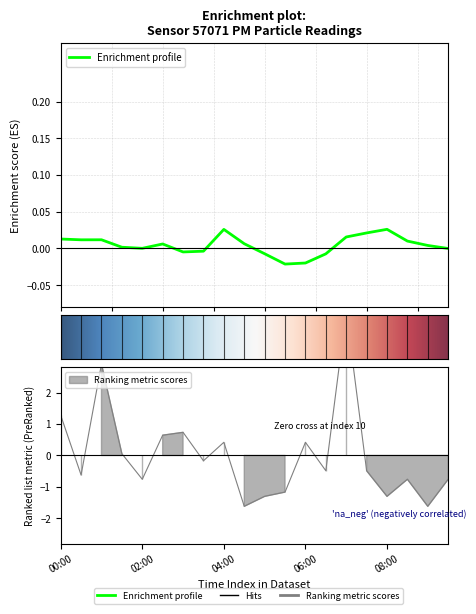

The chart shows a value of 0.4 at 04:00. True or false?

True